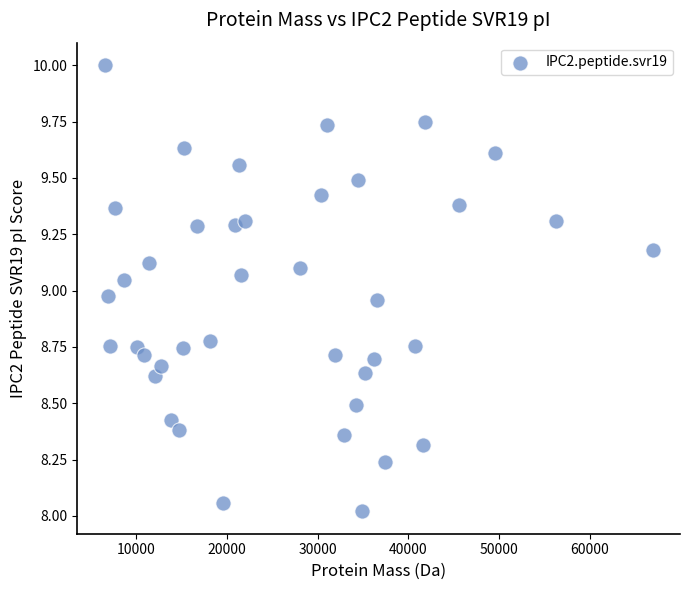

What is the range of X values (max minus min)?

60328.4